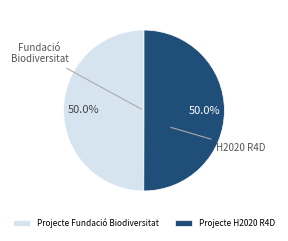

Approximately how many times larger is the value at Projecte Fundació Biodiversitat compared to Projecte H2020 R4D?

1.0